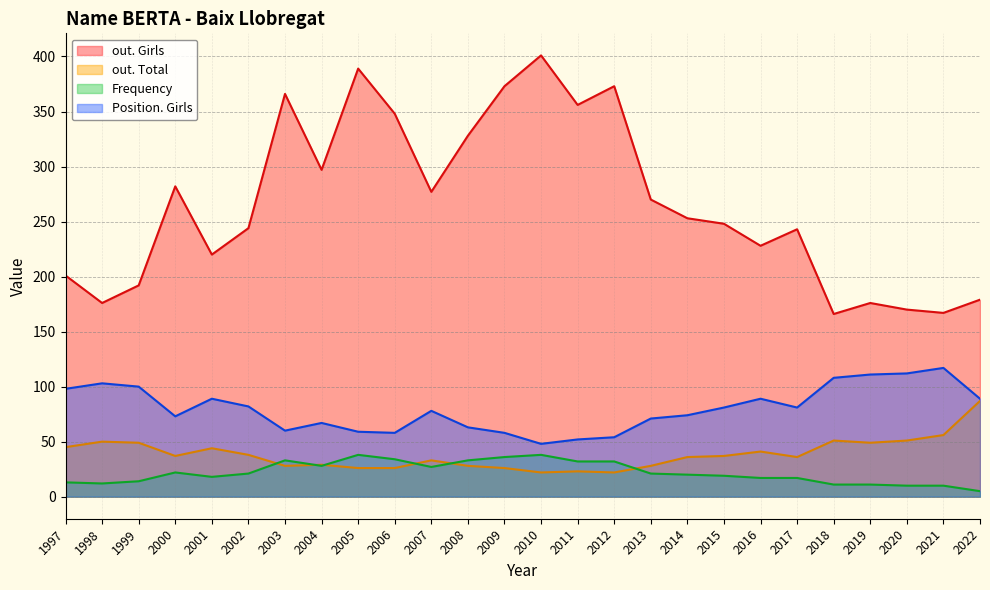

What is the difference between the maximum and minimum values in the out. Total series?

65